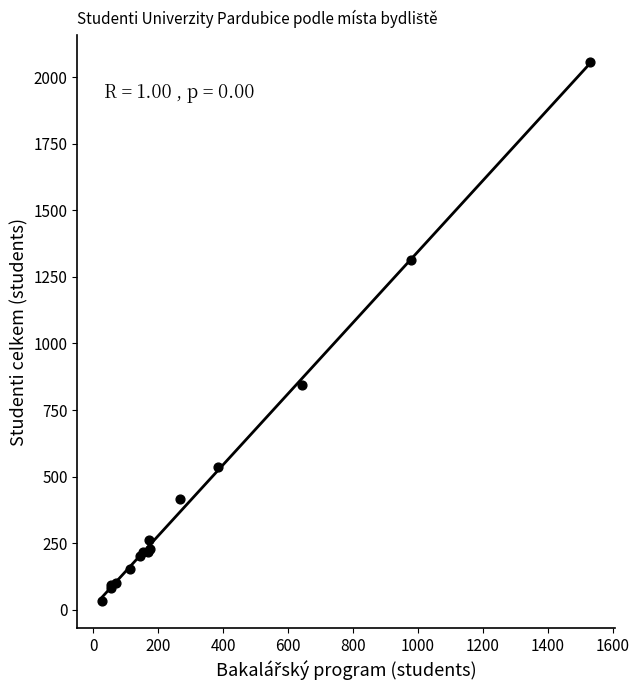

What Y value in the scatter plot is closest to 1044?

846